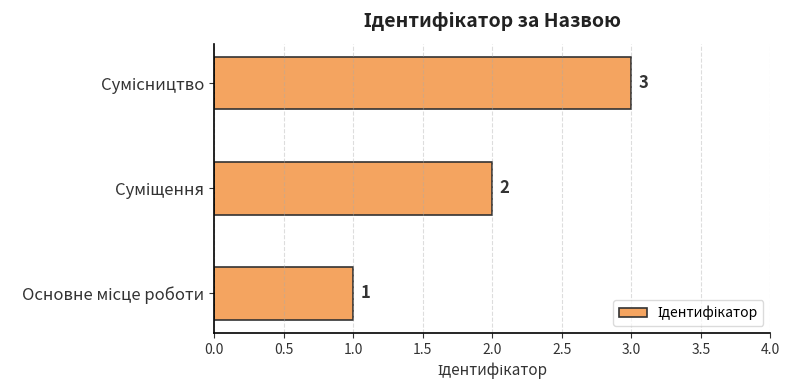

What is the sum of all values?

6